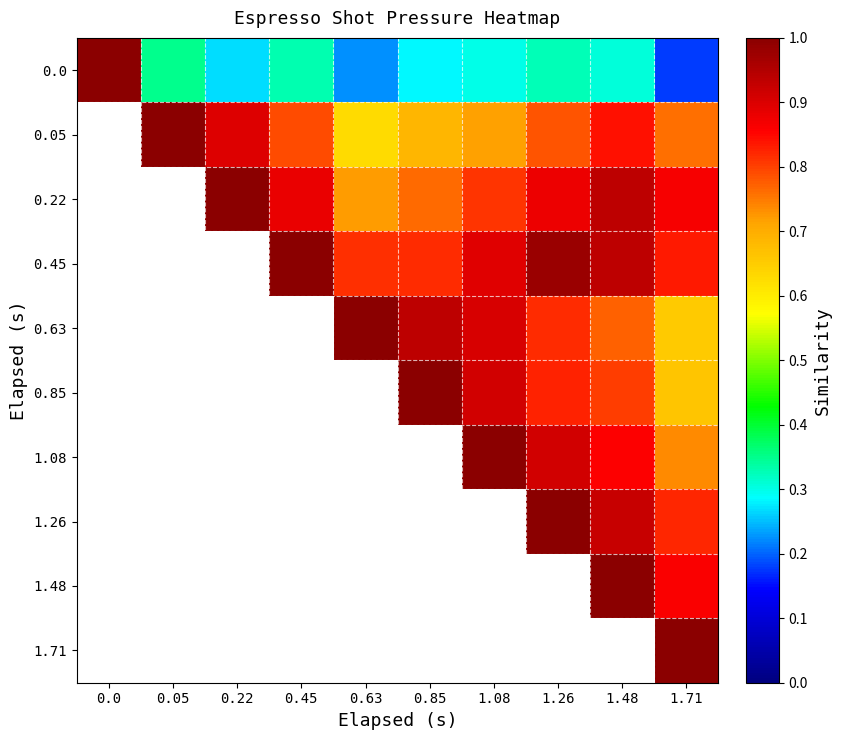

Between 0.85 and 0.05, which is larger?

0.05